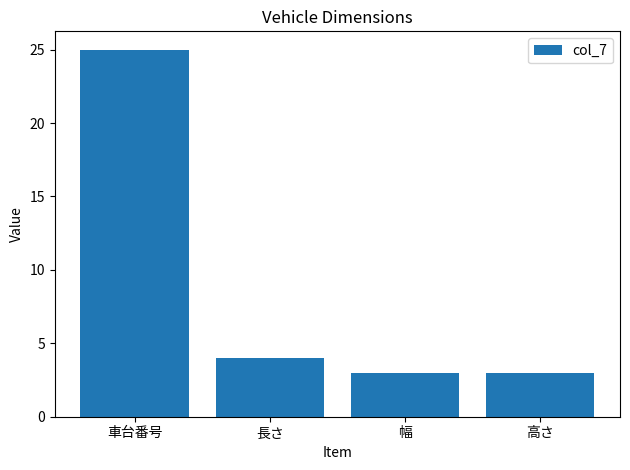

What is the label of the 1st bar from the right?

高さ